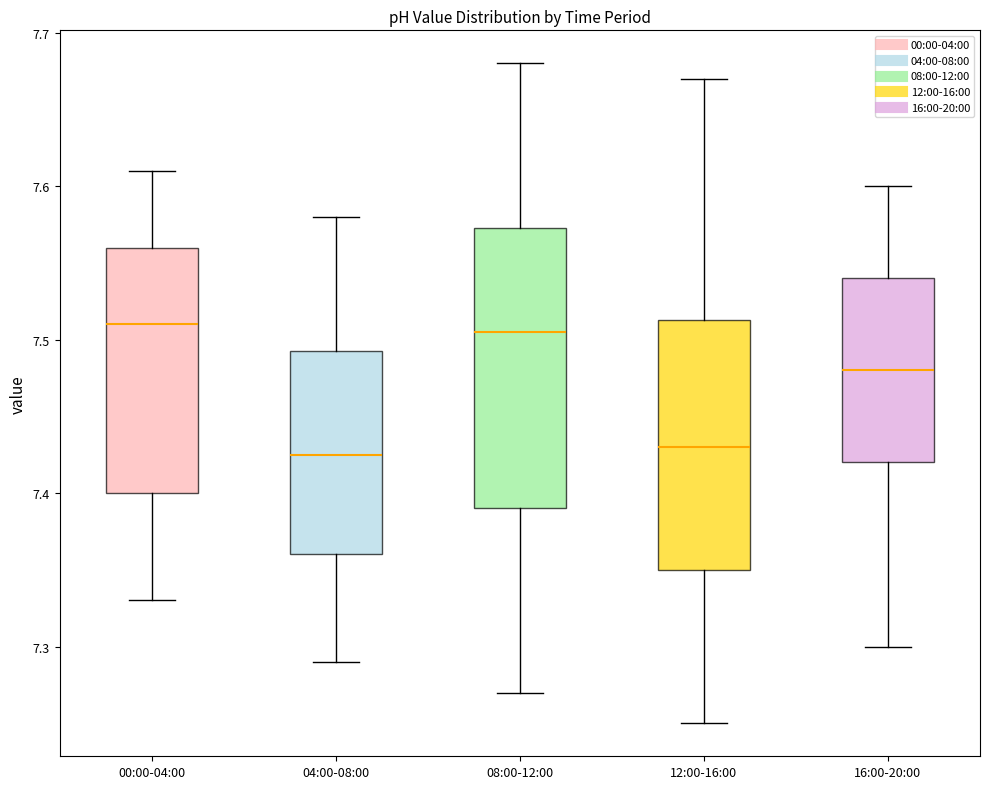

Where does the median line of the box for 16:00-20:00 sit on the y-axis? The values are not printed on the chart, so give them approximately, as read against the axis.

7.48